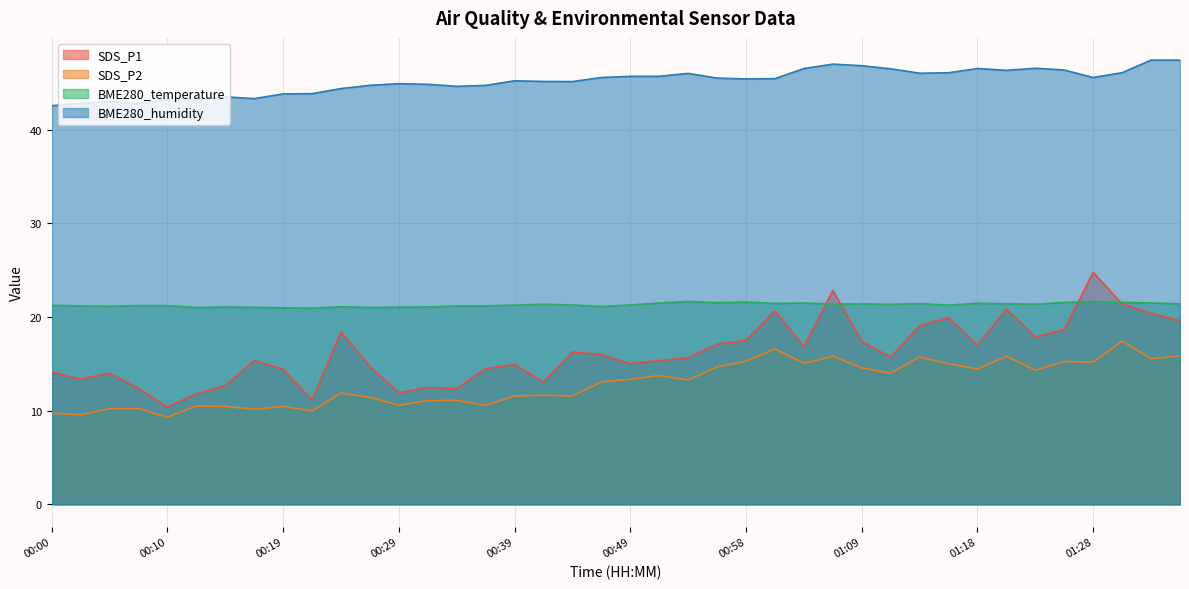

Reading left to right, extract all data points from this chart.

SDS_P1: 00:00=14.1	00:02=13.3	00:05=14.0	00:07=12.4	00:10=10.4	00:12=11.8	00:15=12.7	00:17=15.3	00:19=14.4	00:22=11.1	00:24=18.4	00:27=14.7	00:29=11.9	00:32=12.5	00:34=12.3	00:36=14.5	00:39=14.9	00:41=13.1	00:44=16.3	00:46=16.0	00:49=15.0	00:51=15.3	00:54=15.7	00:56=17.1	00:58=17.5	01:01=20.6	01:04=16.9	01:06=22.8	01:09=17.4	01:11=15.7	01:13=19.1	01:16=19.9	01:18=17.0	01:21=20.9	01:23=17.9	01:26=18.6	01:28=24.8	01:31=21.4	01:33=20.4	01:36=19.6
SDS_P2: 00:00=9.7	00:02=9.6	00:05=10.2	00:07=10.2	00:10=9.3	00:12=10.5	00:15=10.4	00:17=10.2	00:19=10.4	00:22=10.0	00:24=11.9	00:27=11.4	00:29=10.6	00:32=11.1	00:34=11.1	00:36=10.6	00:39=11.6	00:41=11.7	00:44=11.6	00:46=13.1	00:49=13.3	00:51=13.8	00:54=13.3	00:56=14.7	00:58=15.3	01:01=16.6	01:04=15.1	01:06=15.8	01:09=14.6	01:11=14.0	01:13=15.7	01:16=15.0	01:18=14.4	01:21=15.8	01:23=14.3	01:26=15.2	01:28=15.2	01:31=17.4	01:33=15.6	01:36=15.8
BME280_temperature: 00:00=21.2	00:02=21.2	00:05=21.1	00:07=21.2	00:10=21.2	00:12=21.0	00:15=21.1	00:17=21.0	00:19=21.0	00:22=20.9	00:24=21.1	00:27=21.0	00:29=21.1	00:32=21.1	00:34=21.2	00:36=21.2	00:39=21.3	00:41=21.4	00:44=21.3	00:46=21.1	00:49=21.3	00:51=21.5	00:54=21.7	00:56=21.5	00:58=21.6	01:01=21.4	01:04=21.5	01:06=21.4	01:09=21.4	01:11=21.4	01:13=21.4	01:16=21.3	01:18=21.5	01:21=21.4	01:23=21.4	01:26=21.6	01:28=21.6	01:31=21.6	01:33=21.5	01:36=21.4
BME280_humidity: 00:00=42.6	00:02=42.8	00:05=43.0	00:07=42.8	00:10=43.2	00:12=43.2	00:15=43.5	00:17=43.3	00:19=43.8	00:22=43.9	00:24=44.4	00:27=44.7	00:29=44.9	00:32=44.9	00:34=44.6	00:36=44.7	00:39=45.2	00:41=45.1	00:44=45.1	00:46=45.6	00:49=45.7	00:51=45.7	00:54=46.0	00:56=45.5	00:58=45.4	01:01=45.5	01:04=46.5	01:06=47.0	01:09=46.8	01:11=46.5	01:13=46.0	01:16=46.1	01:18=46.5	01:21=46.3	01:23=46.6	01:26=46.4	01:28=45.6	01:31=46.1	01:33=47.4	01:36=47.4